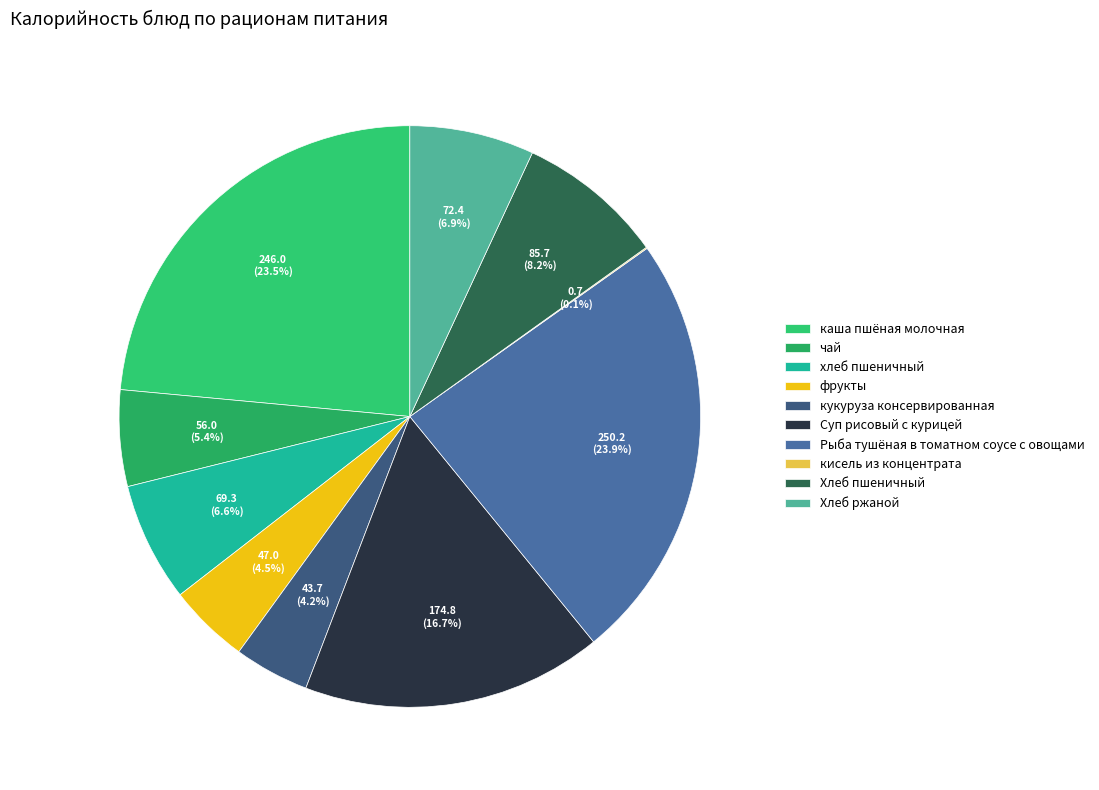

Count the number of slices in the pie.

10